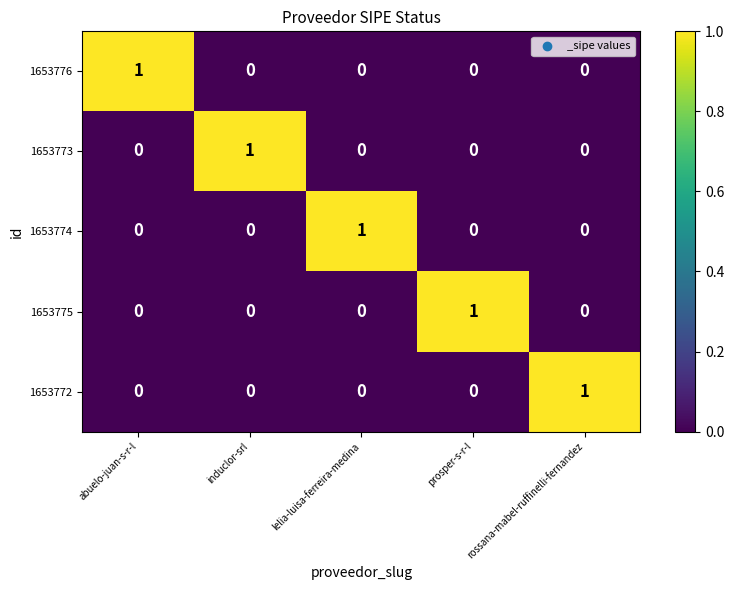

How many series are shown in this chart?

5